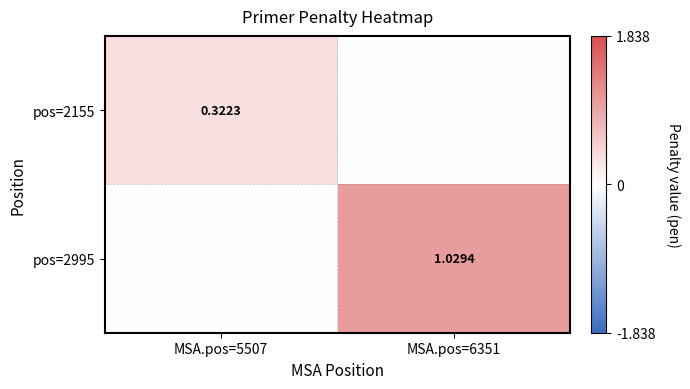

At which category is the sum across all series the highest?

MSA.pos=6351